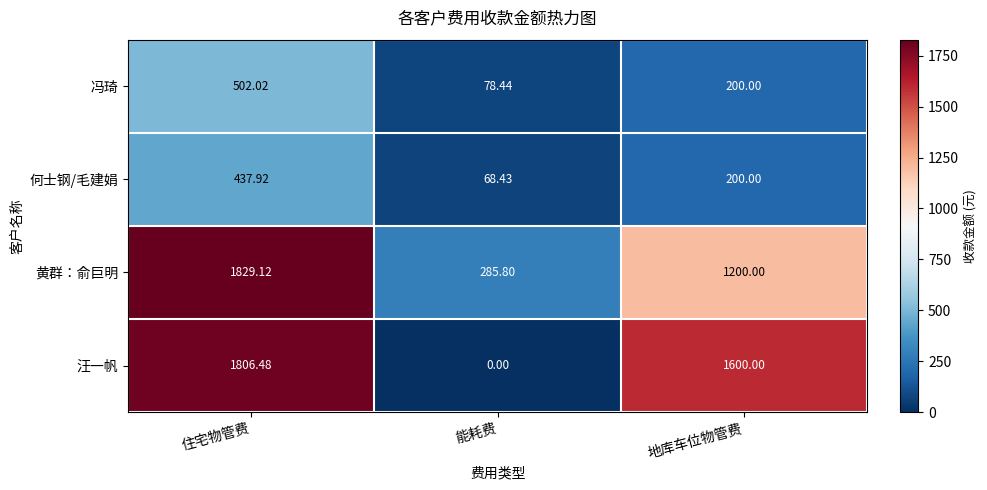

At which category is the sum across all series the highest?

住宅物管费